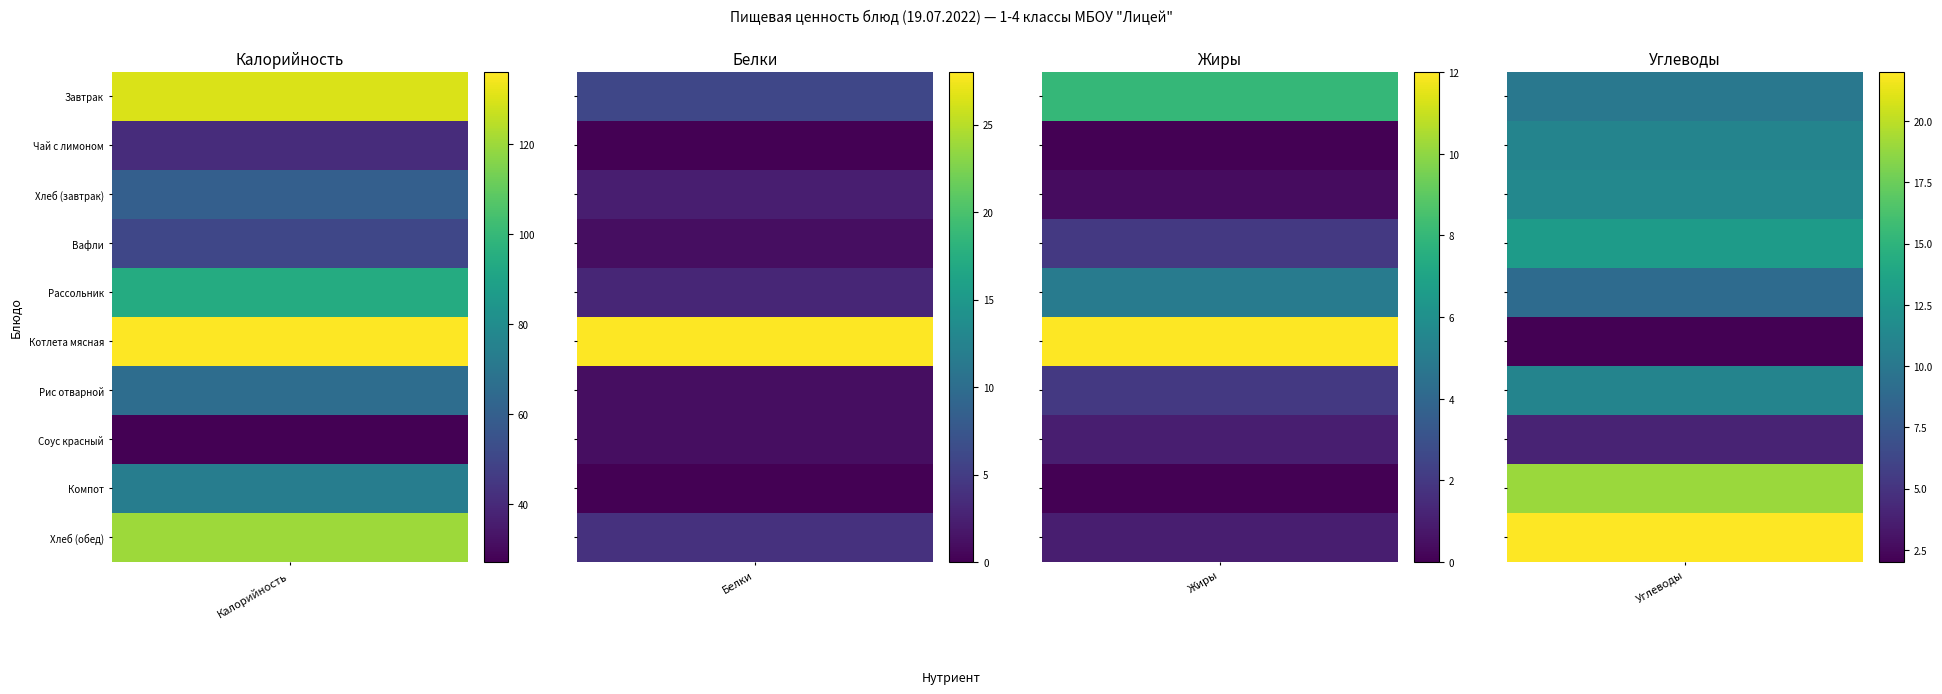

Is the value of Рассольник с курицей at Углеводы greater than the value of Завтрак at Белки?

Yes